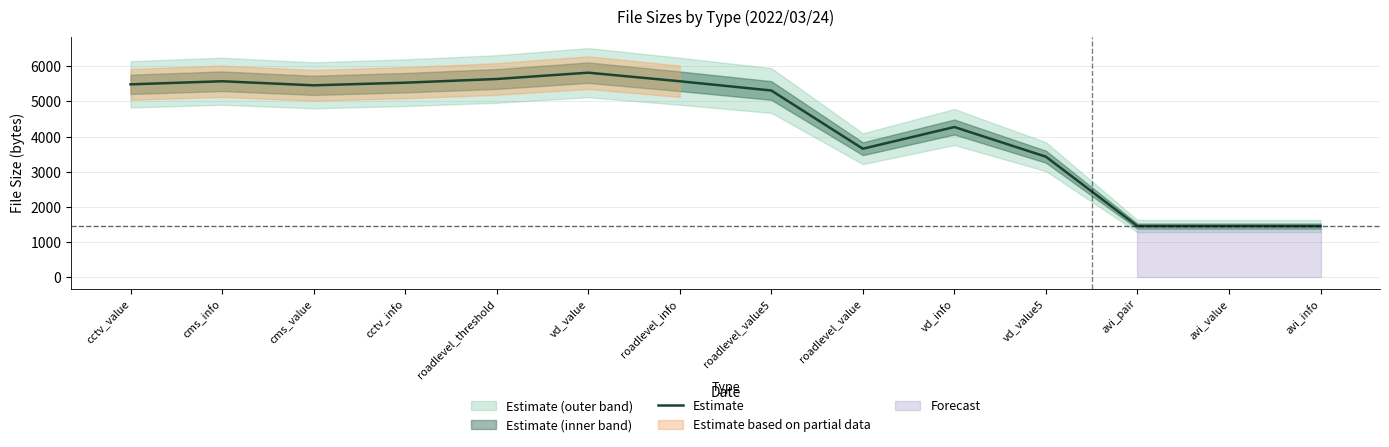

Between cctv_info and avi_value, which is larger?

cctv_info